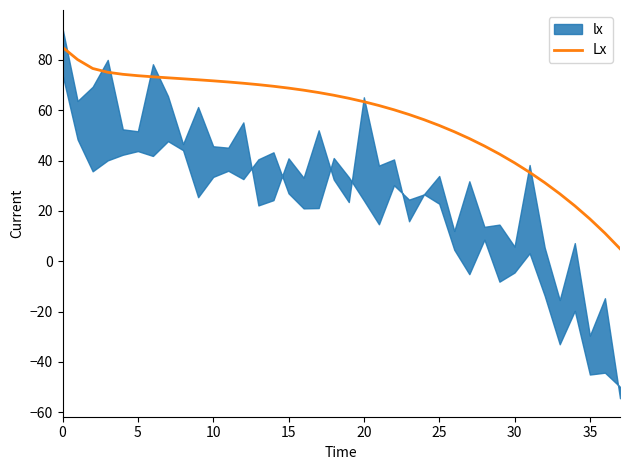

What is the difference between the values at 0 and 29?

42.4